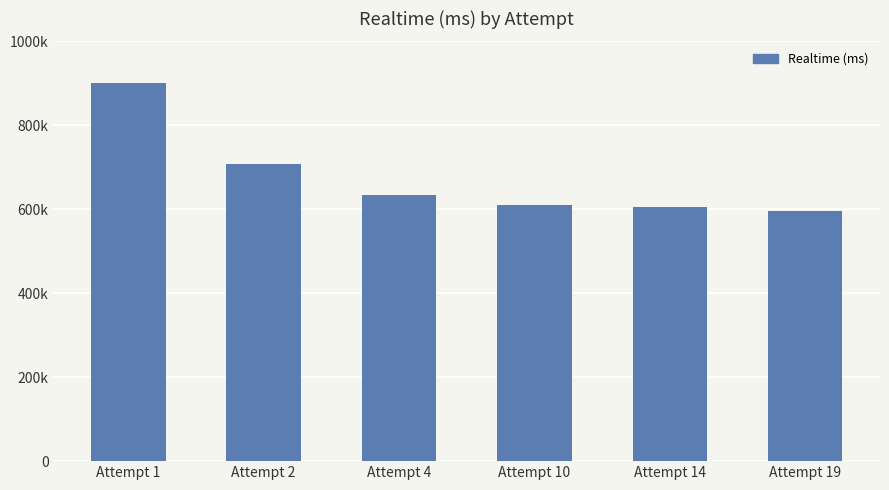

Which category has the highest value across all series?

Attempt 1